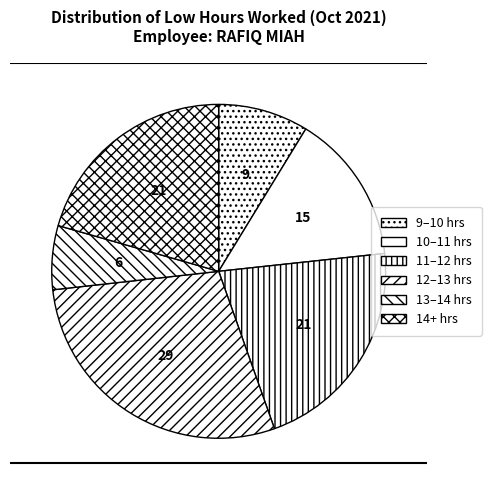

Is there a majority slice in this chart?

No